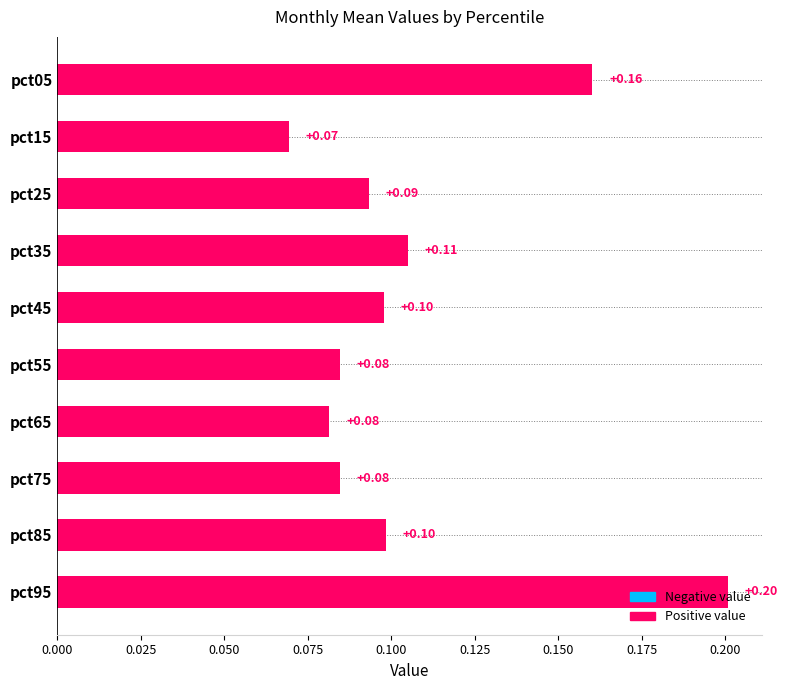

Where is the data nearest to the value 0?

pct15